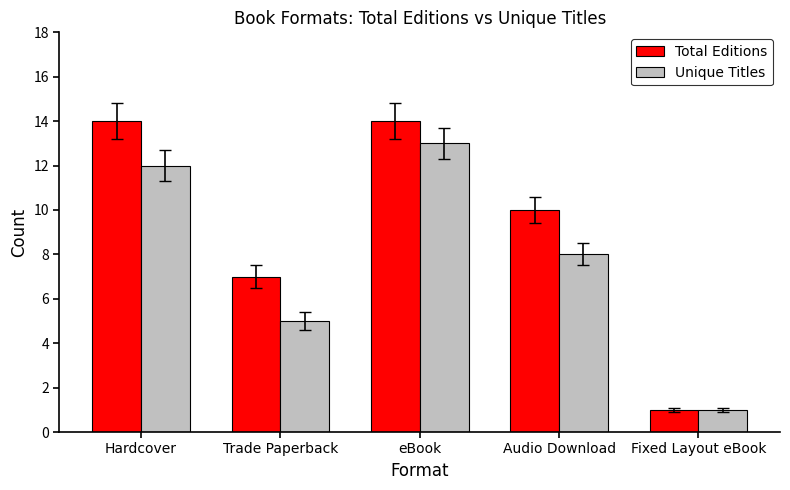

Is the value of Total Editions at eBook greater than the value of Unique Titles at Trade Paperback?

Yes